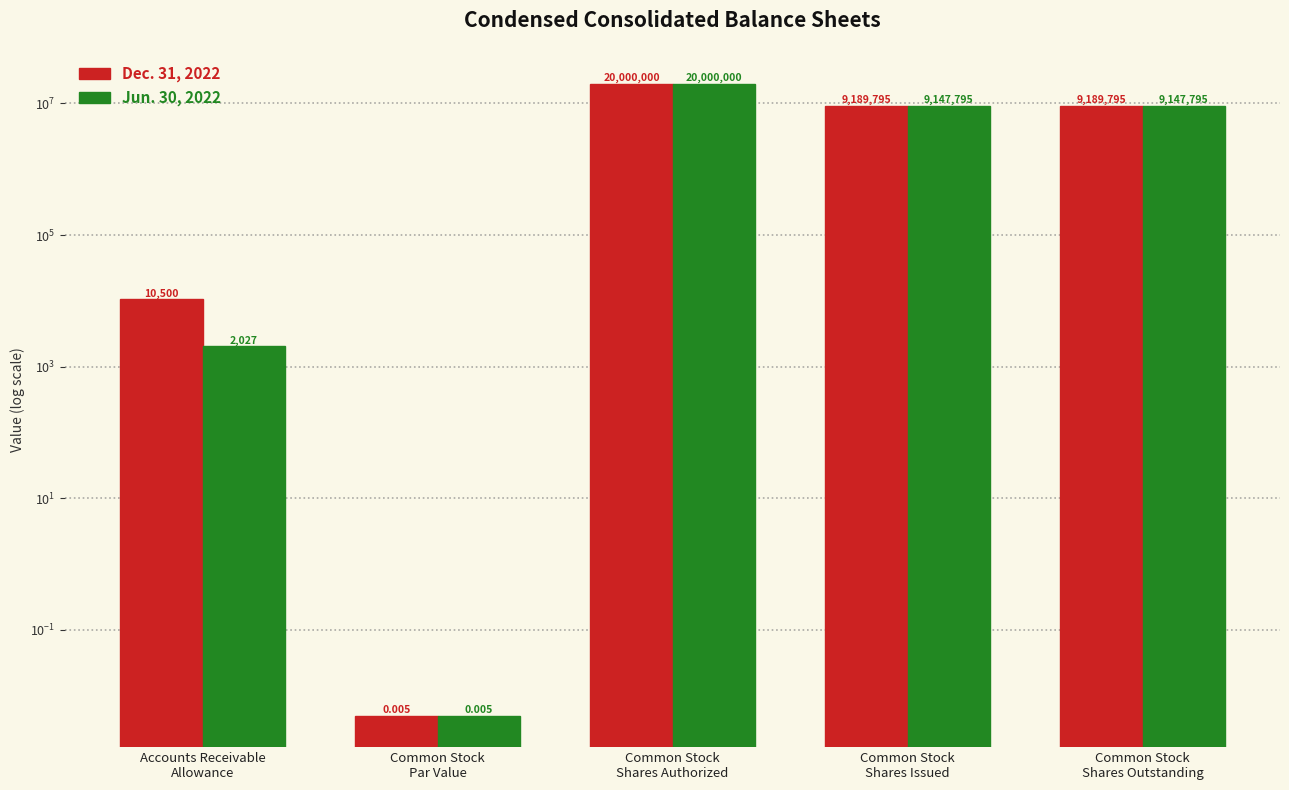

Which category has the highest value across all series?

Common Stock
Shares Authorized